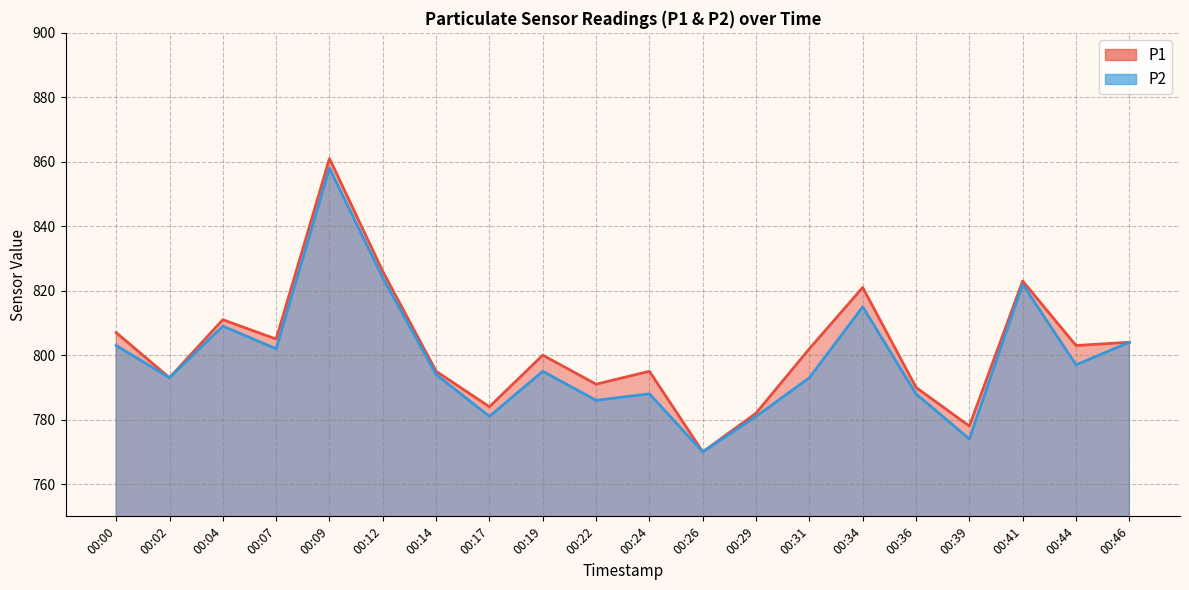

Rank the series by their maximum value, from lowest to highest.

P2, P1